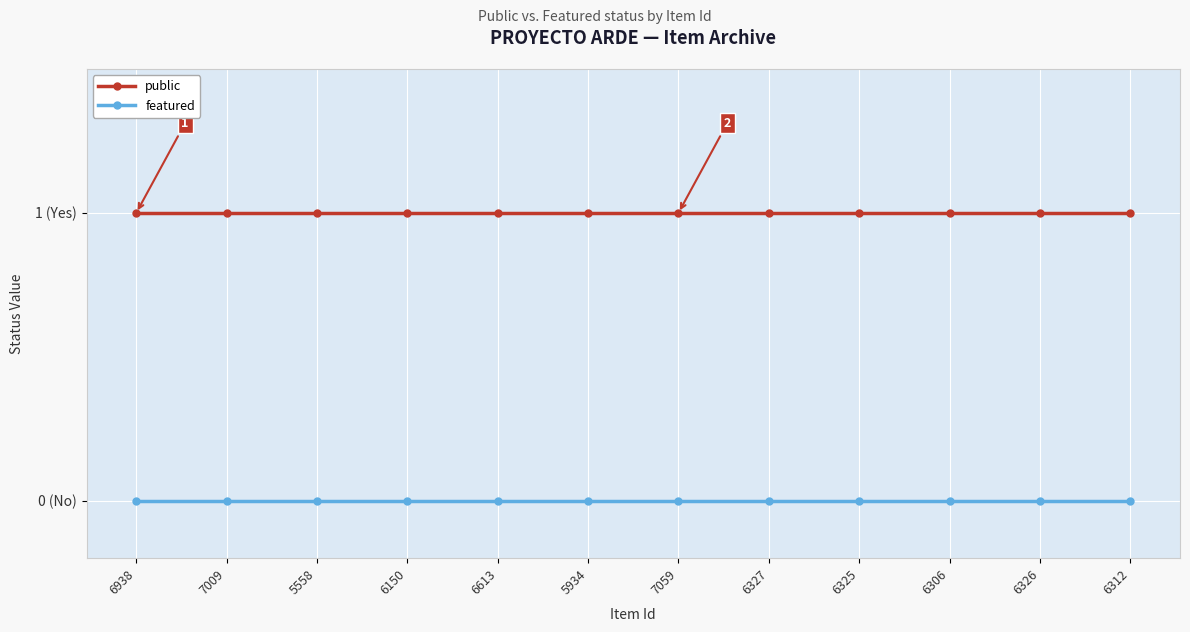

Which label corresponds to the largest value in the chart?

6938